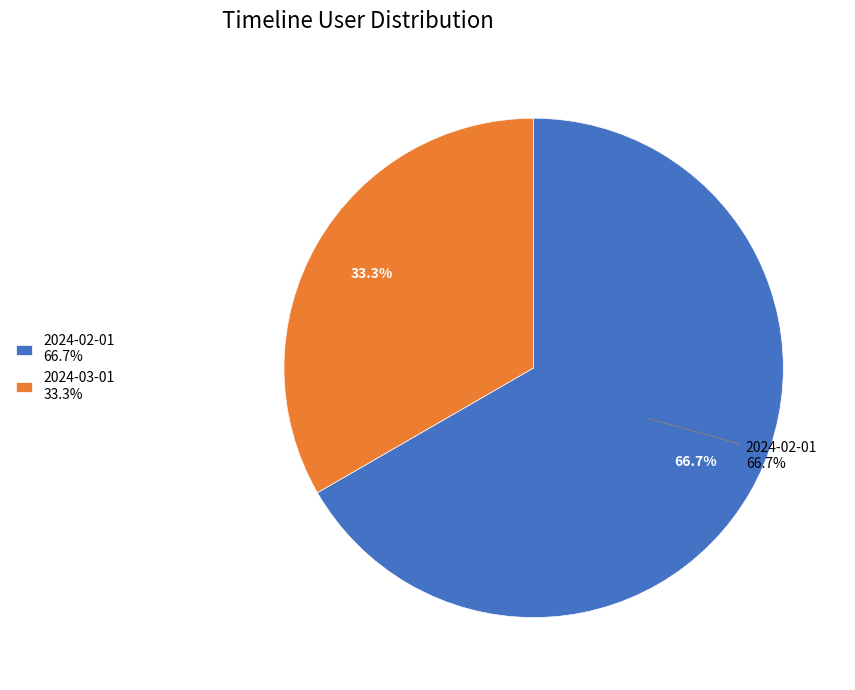

What is the change in value from 2024-02-01T00:00:00.000Z to 2024-03-01T00:00:00.000Z?

-1